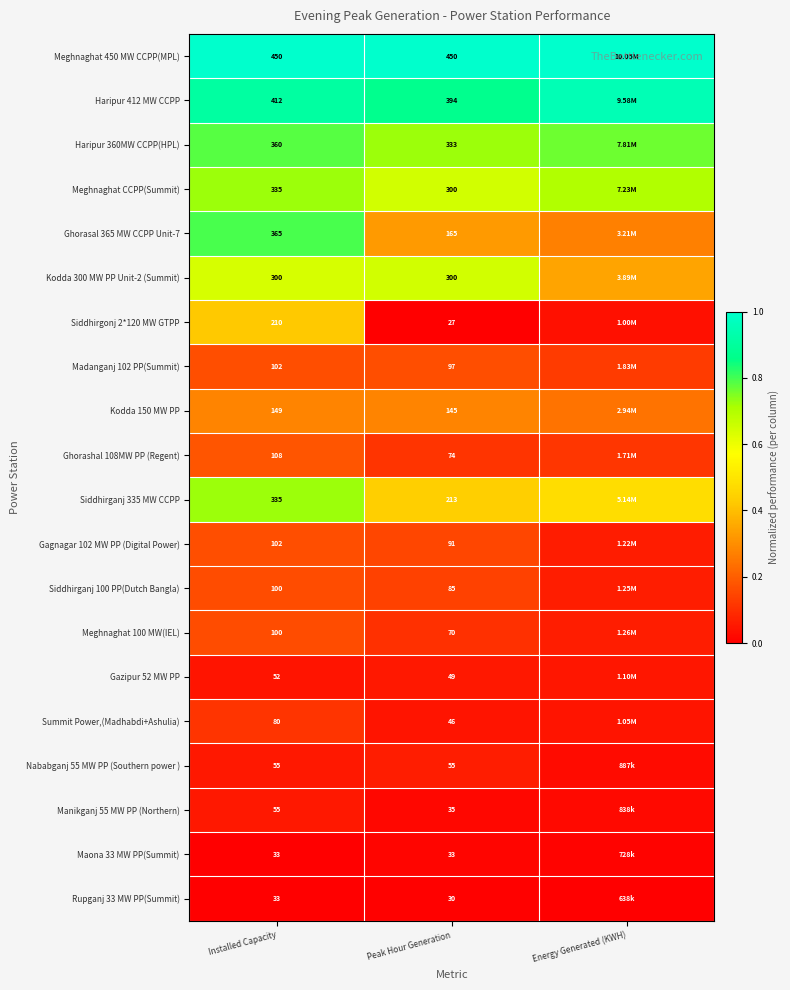

Rank the series by their maximum value, from lowest to highest.

Rupganj 33 MW PP(Summit), Maona 33 MW PP(Summit), Gazipur 52 MW PP, Manikganj 55 MW PP (Northern), Nababganj 55 MW PP (Southern power ), Summit Power,(Madhabdi+Ashulia), Siddhirganj 100 PP(Dutch Bangla), Meghnaghat 100 MW(IEL), Gagnagar 102 MW PP (Digital Power), Madanganj 102 PP(Summit), Ghorashal 108MW PP (Regent), Kodda 150 MW PP, Siddhirgonj 2*120 MW GTPP, Kodda 300 MW PP Unit-2 (Summit), Meghnaghat CCPP(Summit), Siddhirganj 335 MW CCPP, Haripur 360MW CCPP(HPL), Ghorasal 365 MW CCPP Unit-7, Haripur 412 MW CCPP, Meghnaghat 450 MW CCPP(MPL)